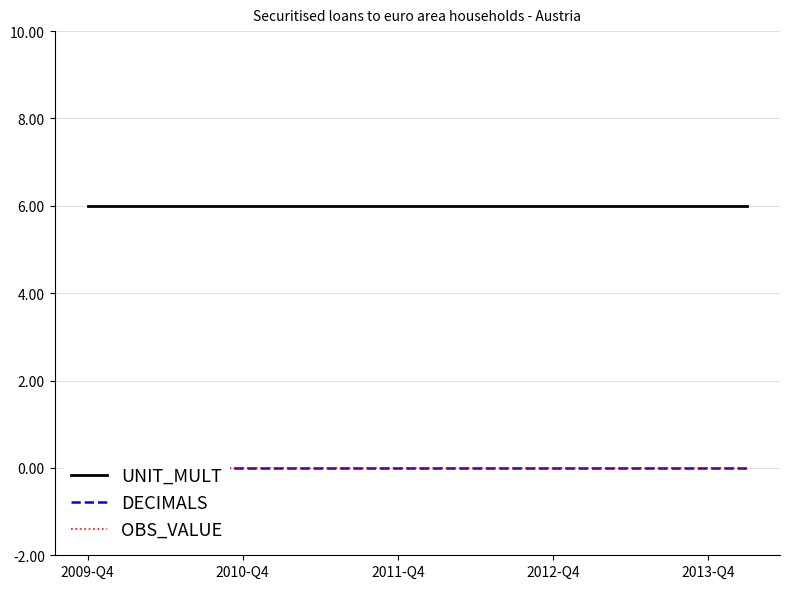

At which category is the sum across all series the highest?

2009-Q4